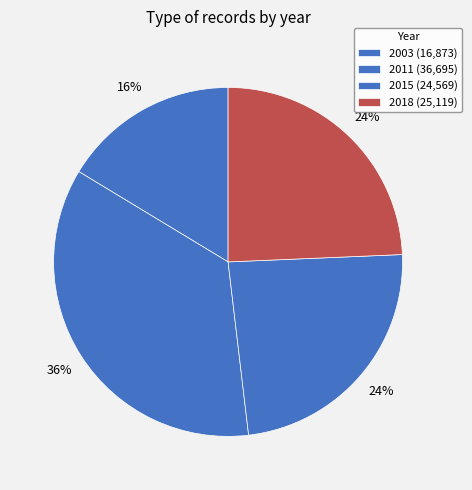

Count the number of slices in the pie.

4